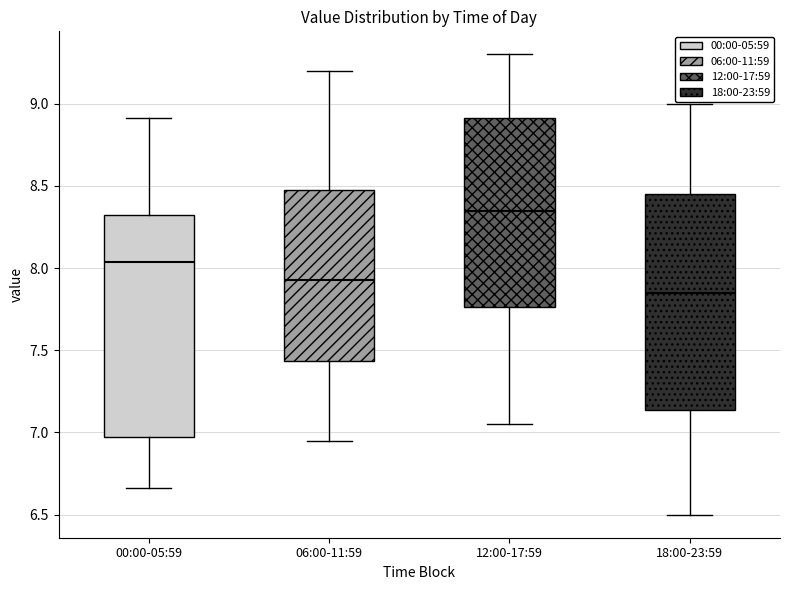

Where does the lower whisker of the box for 18:00-23:59 end on the y-axis? The values are not printed on the chart, so give them approximately, as read against the axis.

6.50